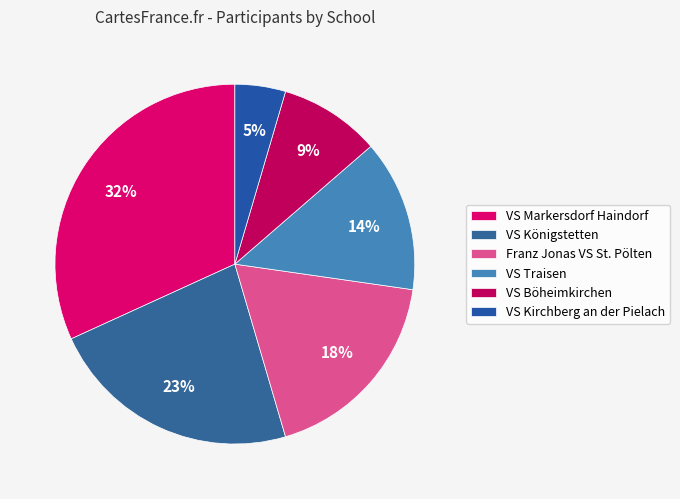

What percentage is NOT represented by VS Traisen?

86.4%